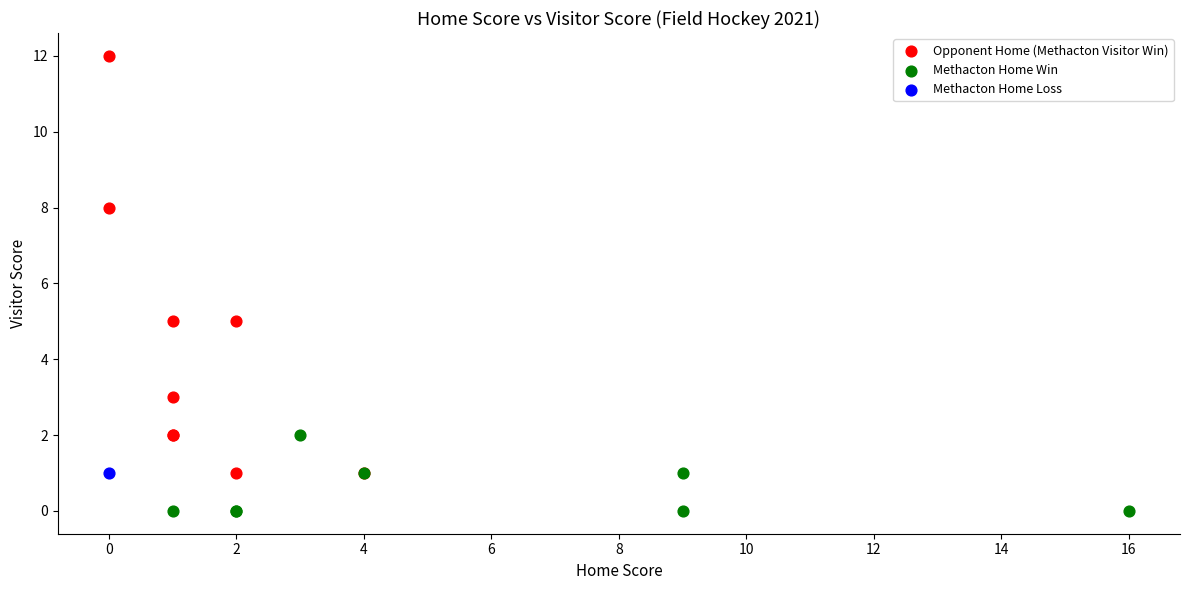

What are all the series names shown in the legend?

Opponent Home (Methacton Visitor Win), Methacton Home Win, Methacton Home Loss